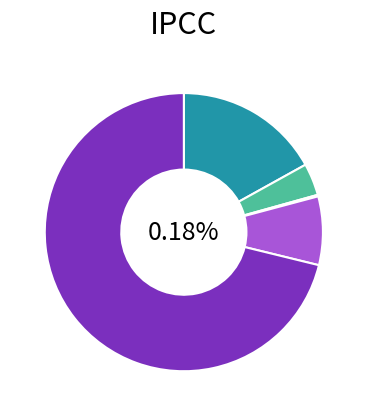

Combined, what portion of the pie is БЕЗВОЗМЕЗДНЫЕ ПОСТУПЛЕНИЯ and ДОХОДЫ ОТ ИСПОЛЬЗОВАНИЯ ИМУЩЕСТВА?

79.1%